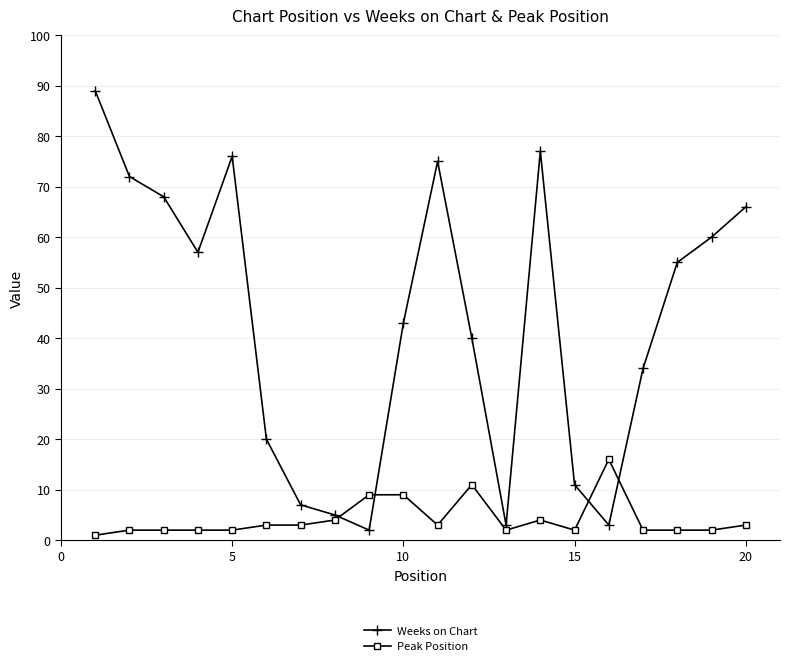

Which series has the largest total across all categories?

Weeks on Chart